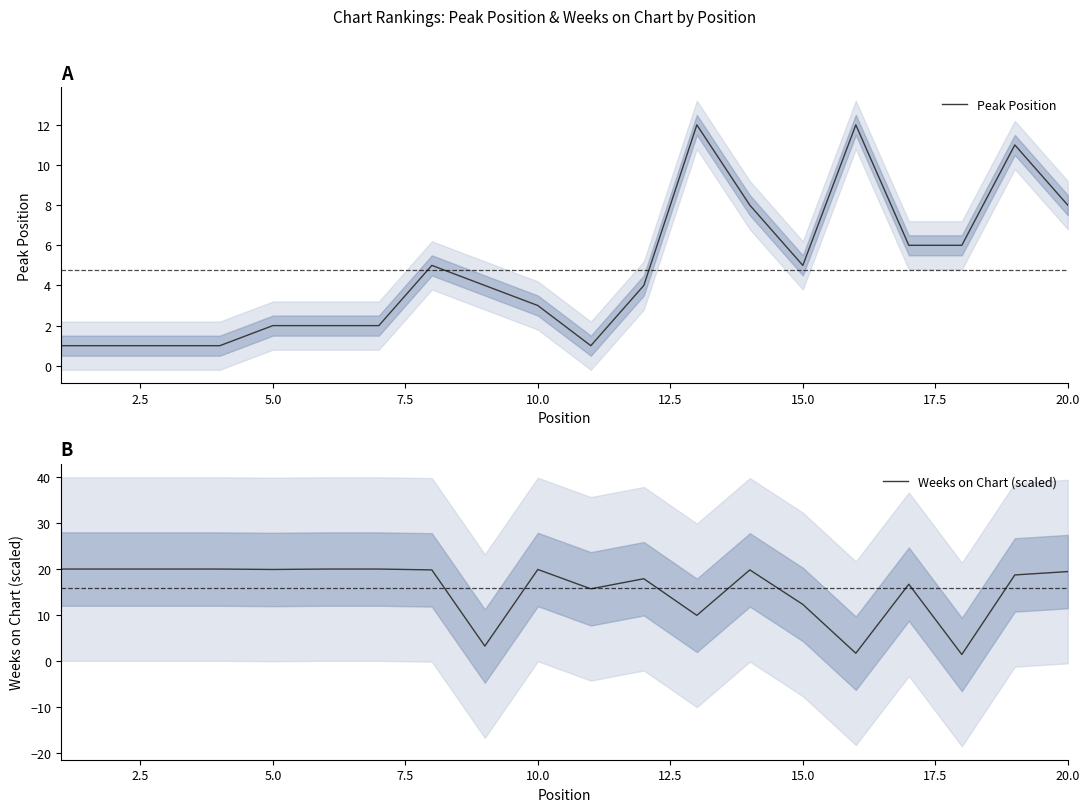

What are all the series names shown in the legend?

Peak Position, Weeks on Chart (scaled)